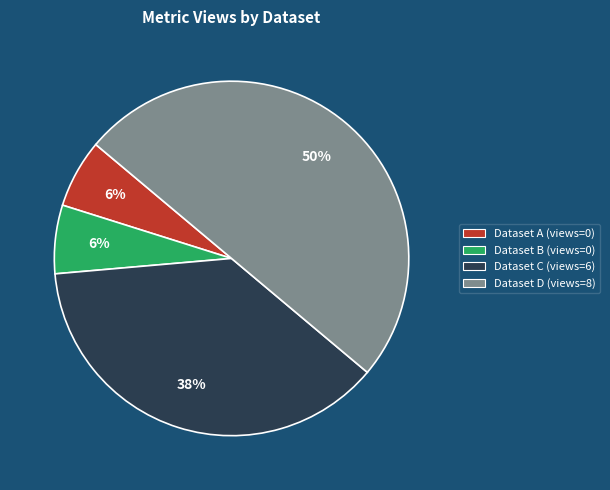

To the nearest percent, what is the average slice percentage?

25%